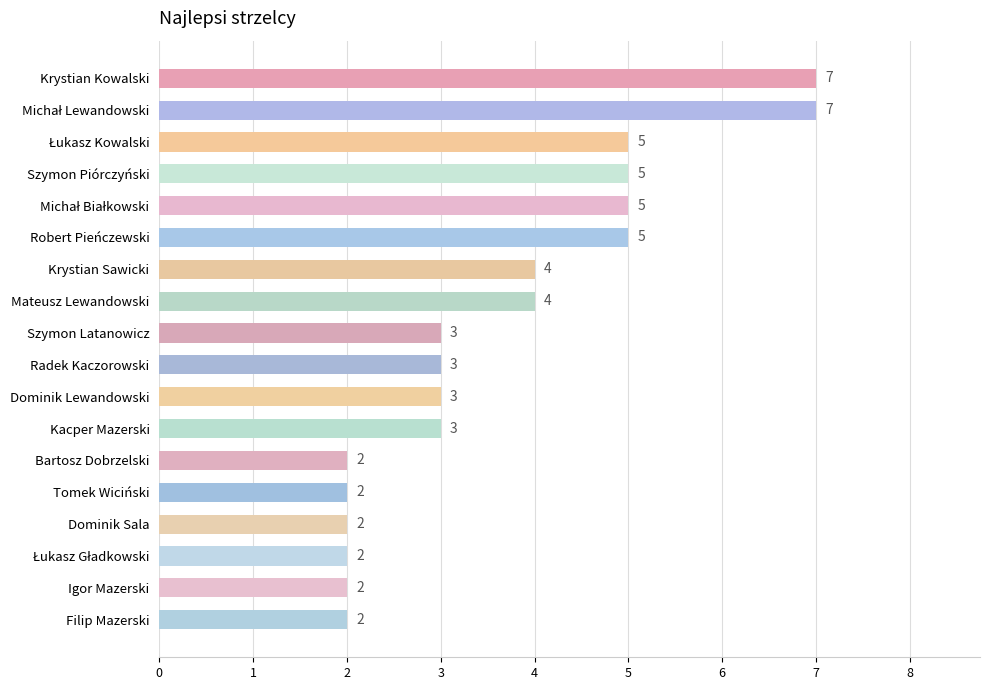

What is the label of the 13th bar from the top?

Bartosz Dobrzelski